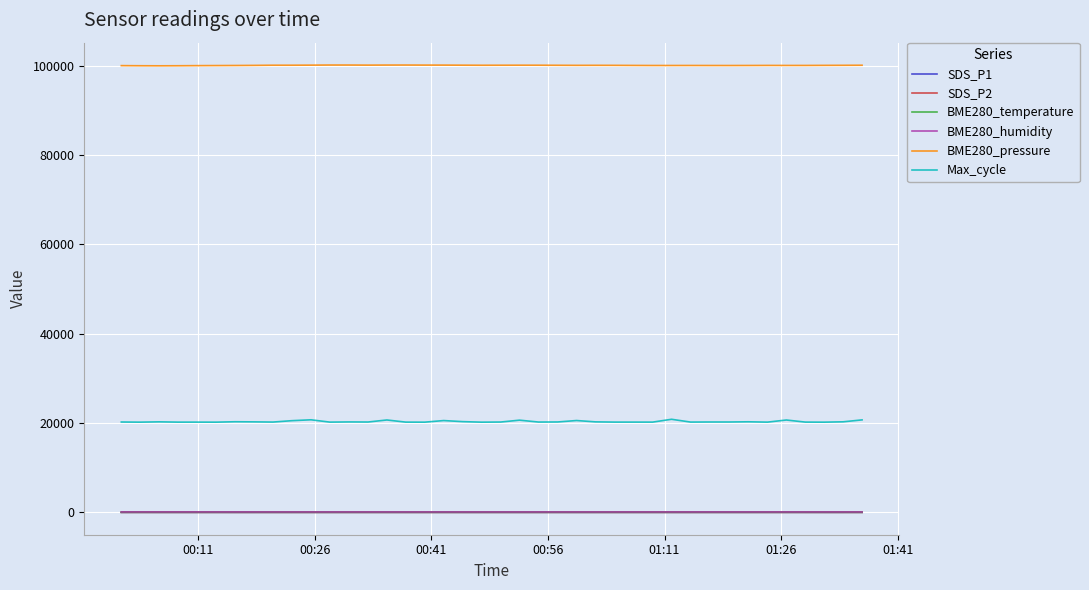

What is the maximum value for Max_cycle?

20848.0